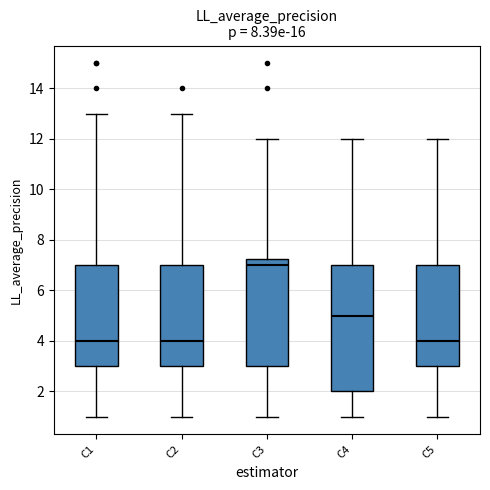

Reading left to right, transcribe this box plot: for each box, give where its median line is, the range the box spans, and where its two whiskers end, as read against the y-axis. The values are not printed on the chart, so give them approximately, as read against the axis.

C1: median 4.0, box 3.0 to 7.0, whiskers 1.0 to 13.0
C2: median 4.0, box 3.0 to 7.0, whiskers 1.0 to 13.0
C3: median 7.0, box 3.0 to 7.2, whiskers 1.0 to 12.0
C4: median 5.0, box 2.0 to 7.0, whiskers 1.0 to 12.0
C5: median 4.0, box 3.0 to 7.0, whiskers 1.0 to 12.0